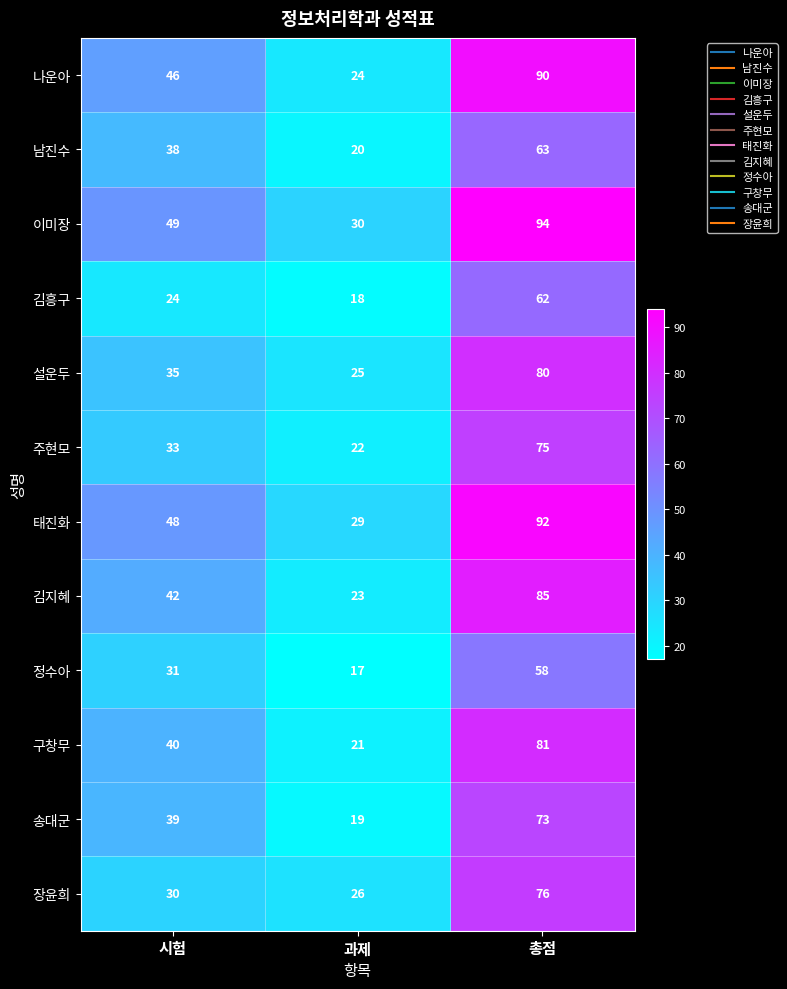

Is the value of 송대군 at 과제 greater than the value of 나운아 at 총점?

No